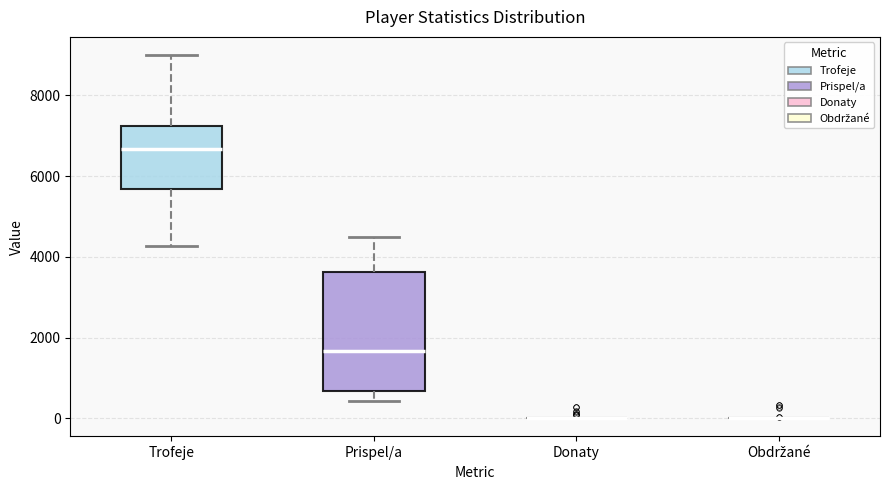

Comparing the boxes themselves (not the whiskers), which one is the tallest?

Prispel/a